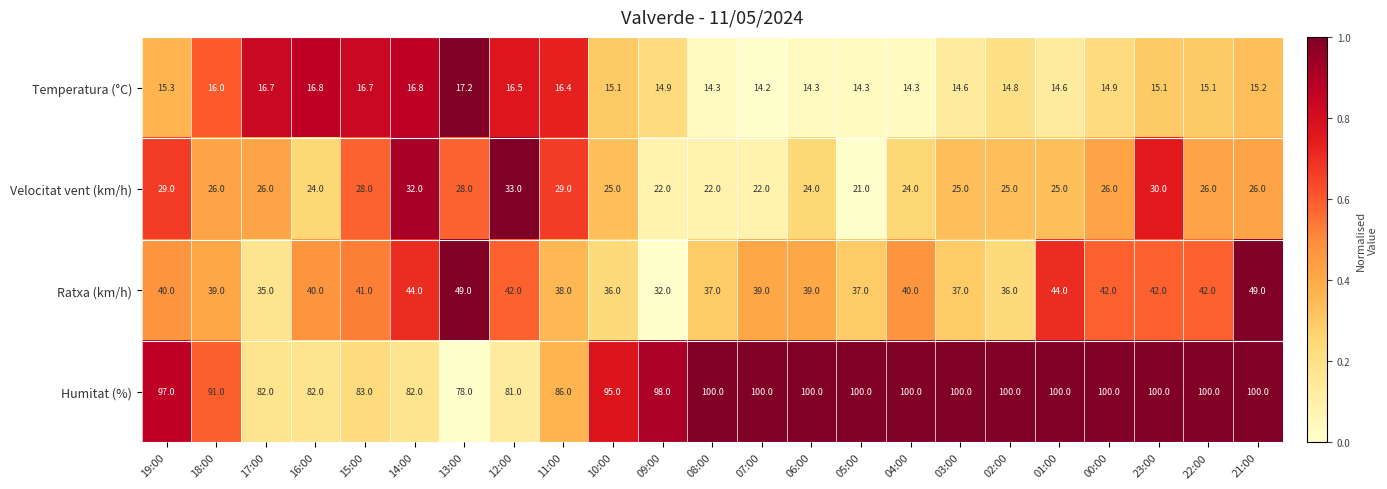

Which category has the highest value in the Temperatura (°C) series?

13:00